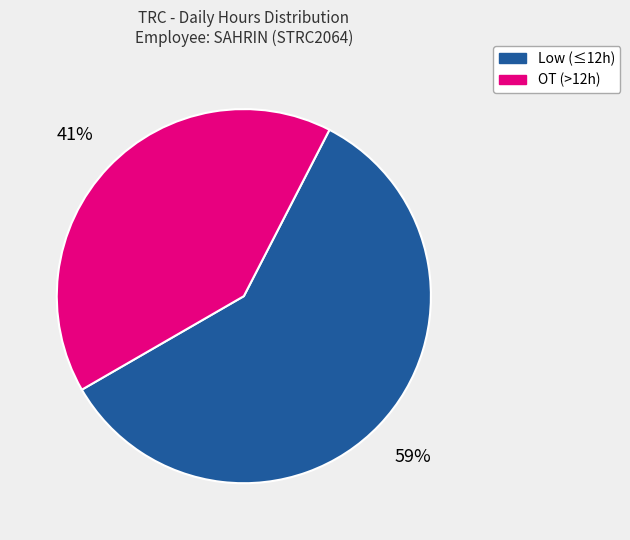

Count the number of slices in the pie.

2